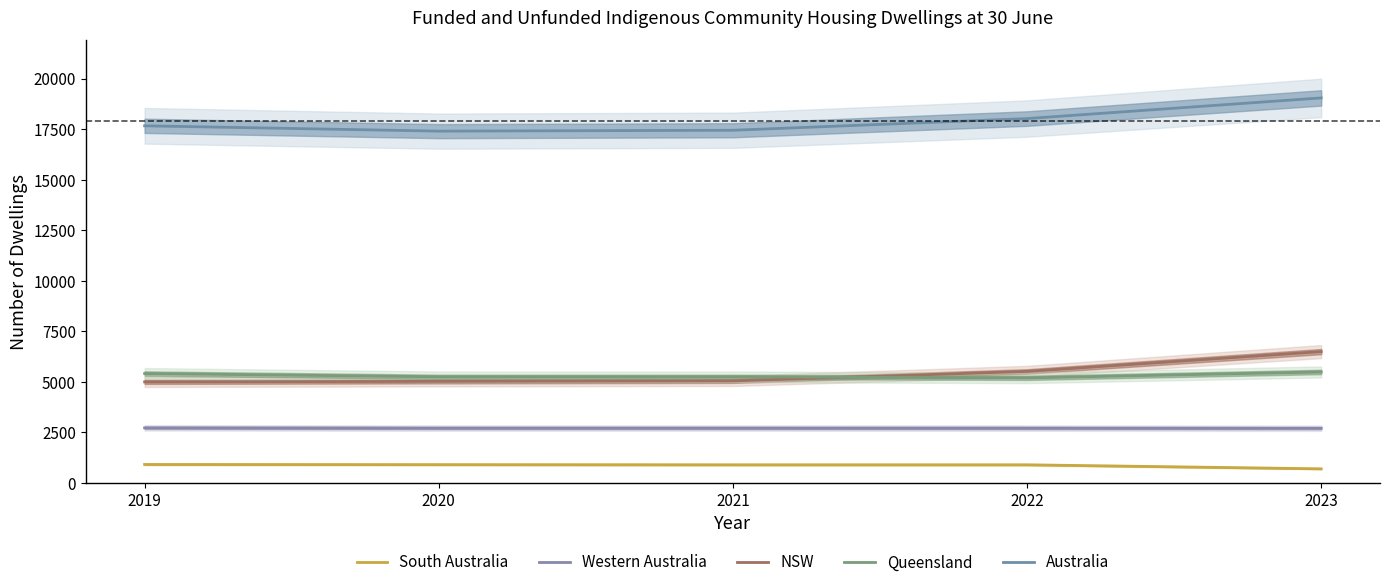

What are all the series names shown in the legend?

South Australia, Western Australia, NSW, Queensland, Australia